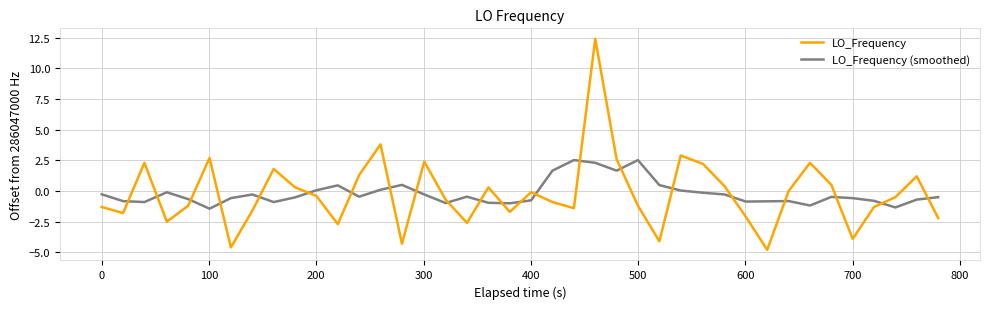

Which series has the widest spread of values?

LO_Frequency